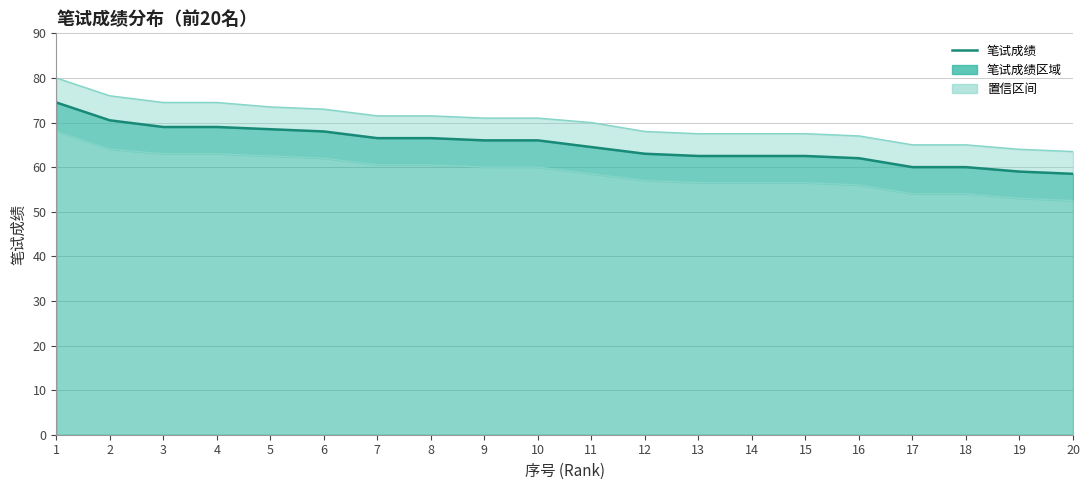

Is it true that the value at 13 is 62.5?

True